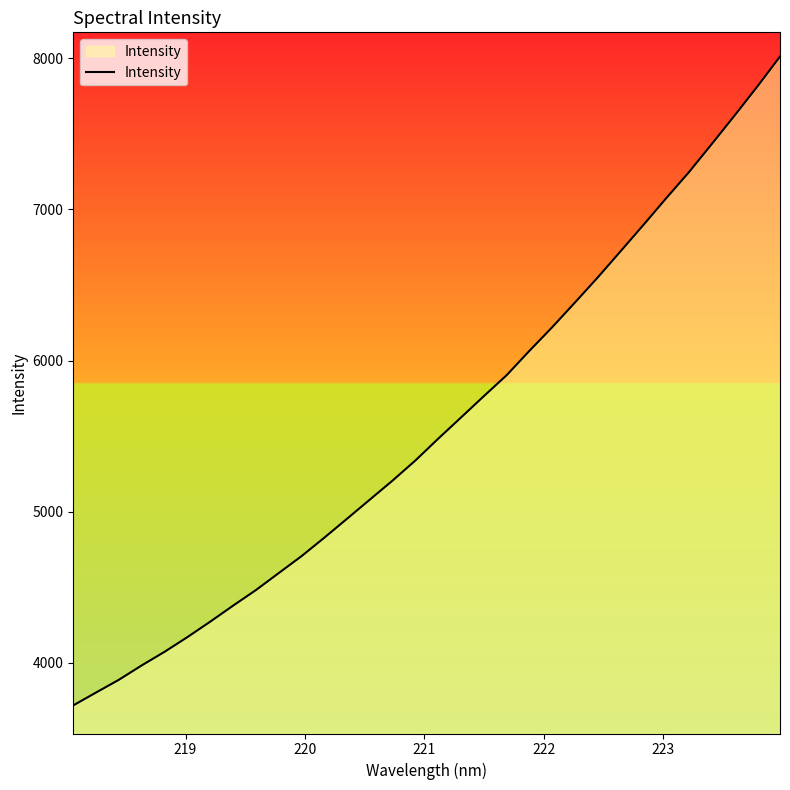

What is the smallest value displayed?

3719.3